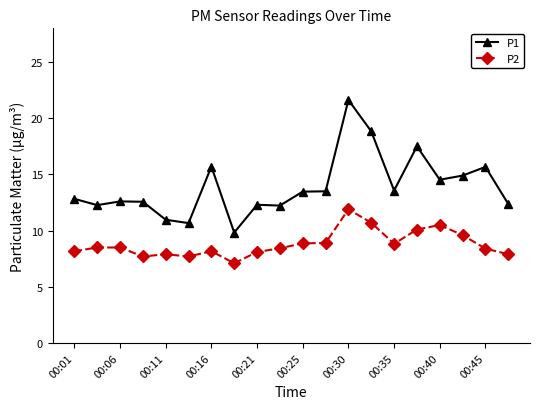

What is the value of the P1 point at the 17th from the left?

14.5